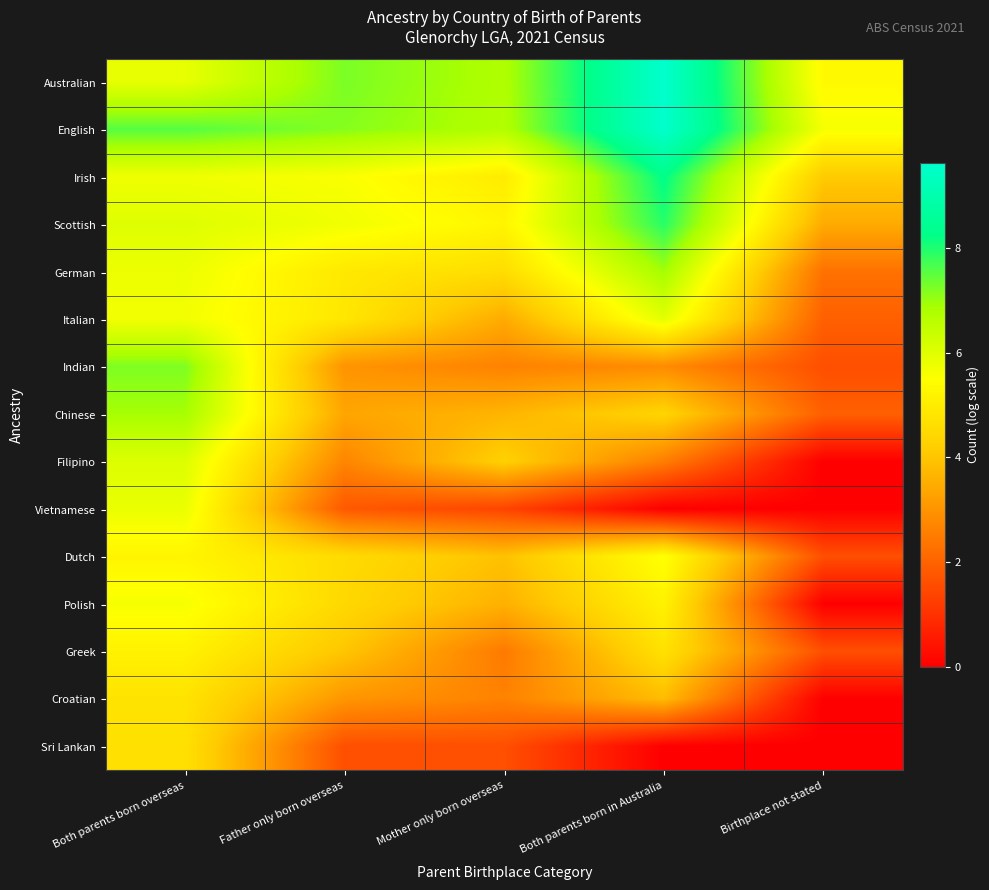

Between Both parents born overseas and Both parents born in Australia, which is larger?

Both parents born in Australia